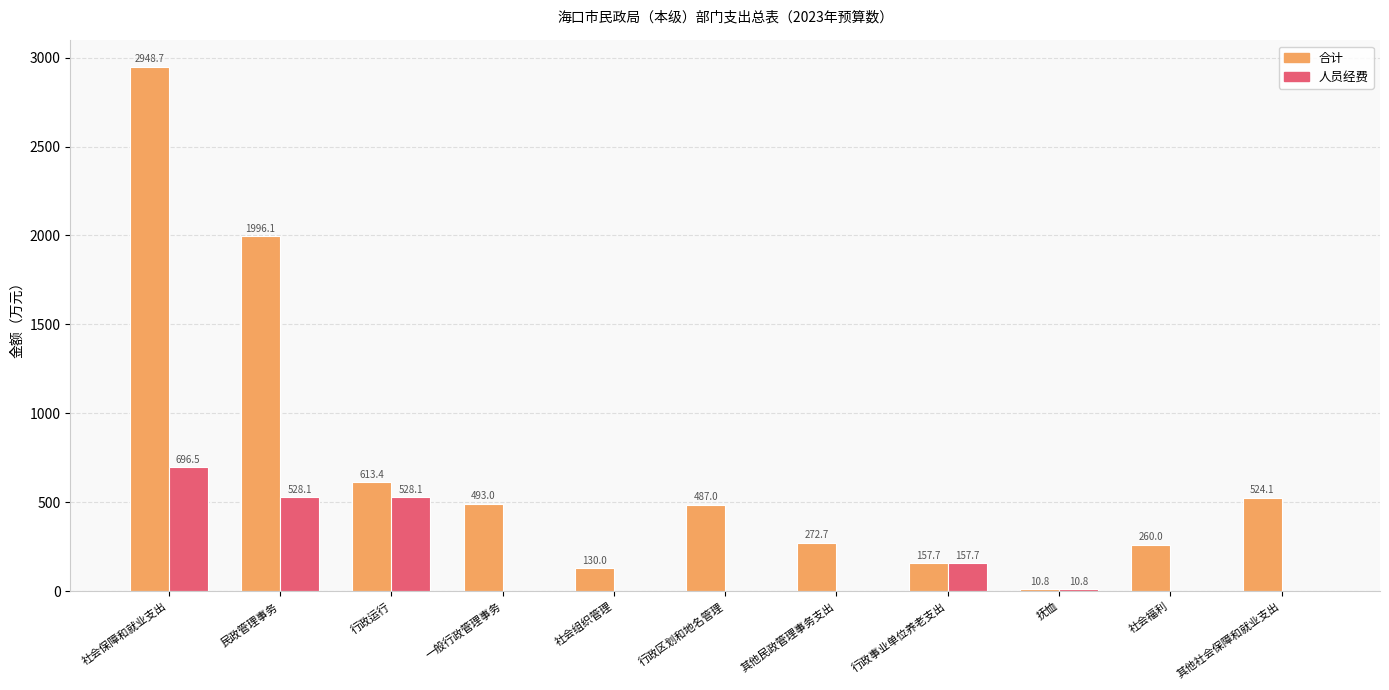

Between 行政运行 and 行政区划和地名管理, which series saw the biggest shift?

人员经费